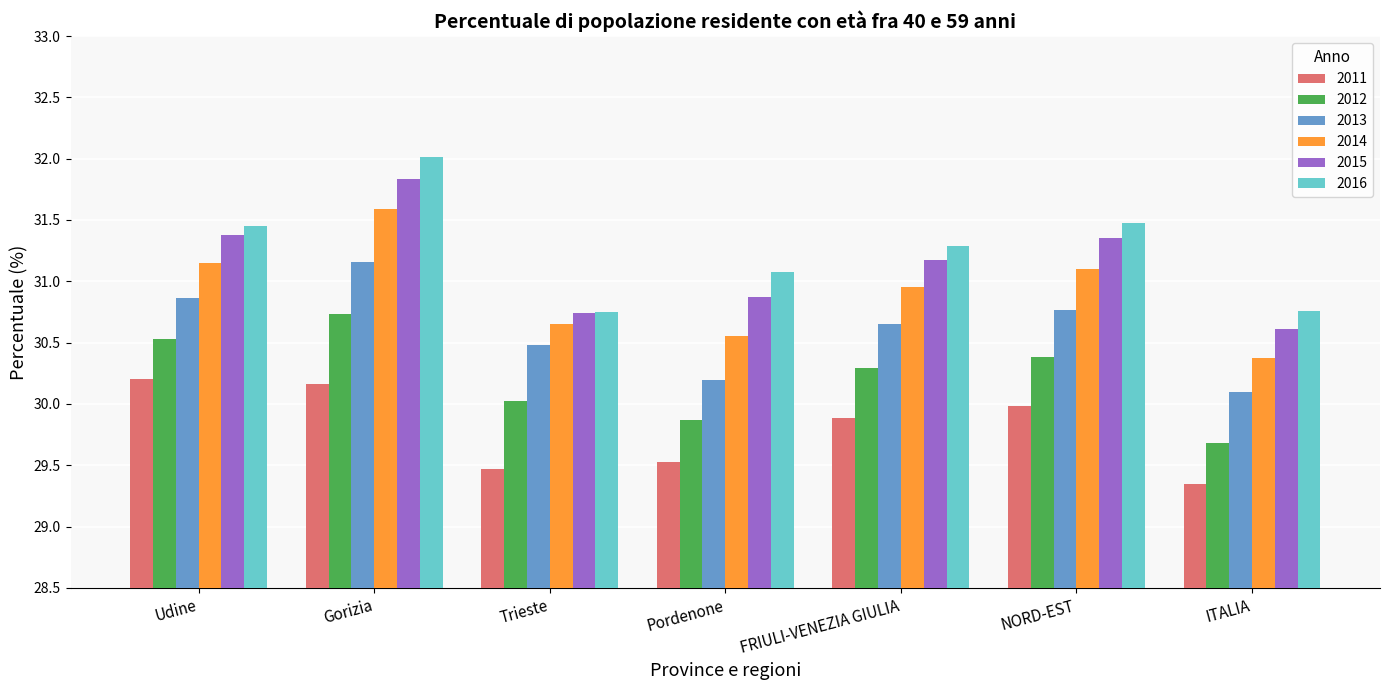

What is the total value across all series at Gorizia?

187.5